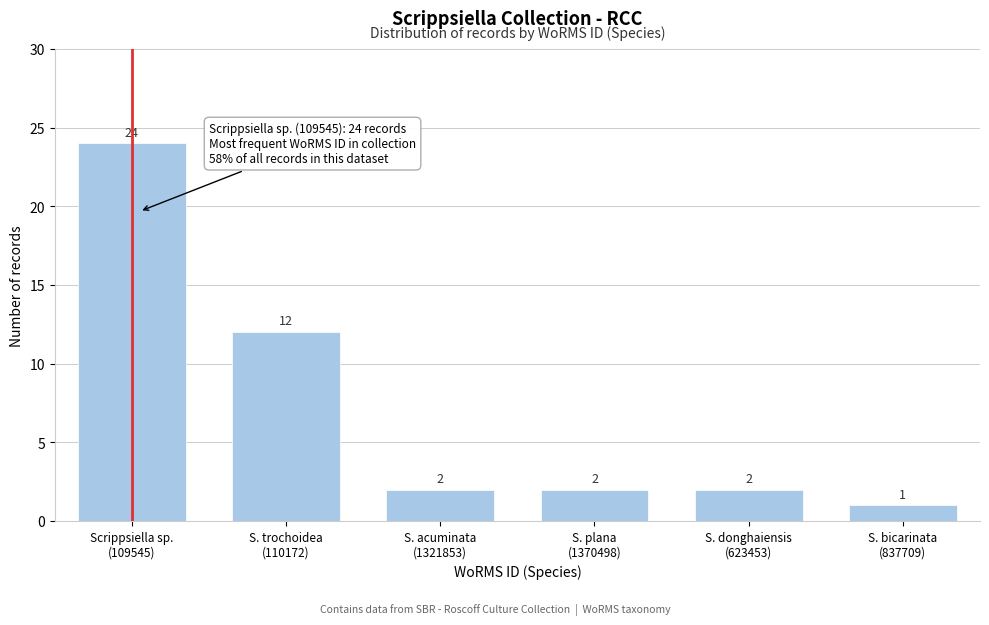

Reading left to right, list all the values displayed in this chart.

24	12	2	2	2	1